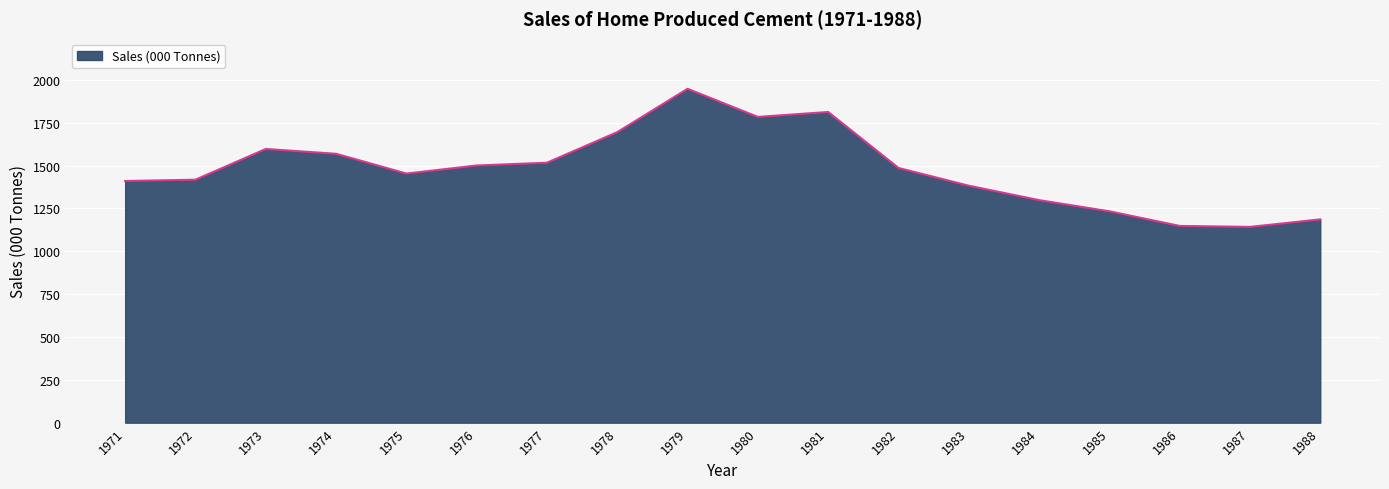

Which label corresponds to the largest value in the chart?

1979